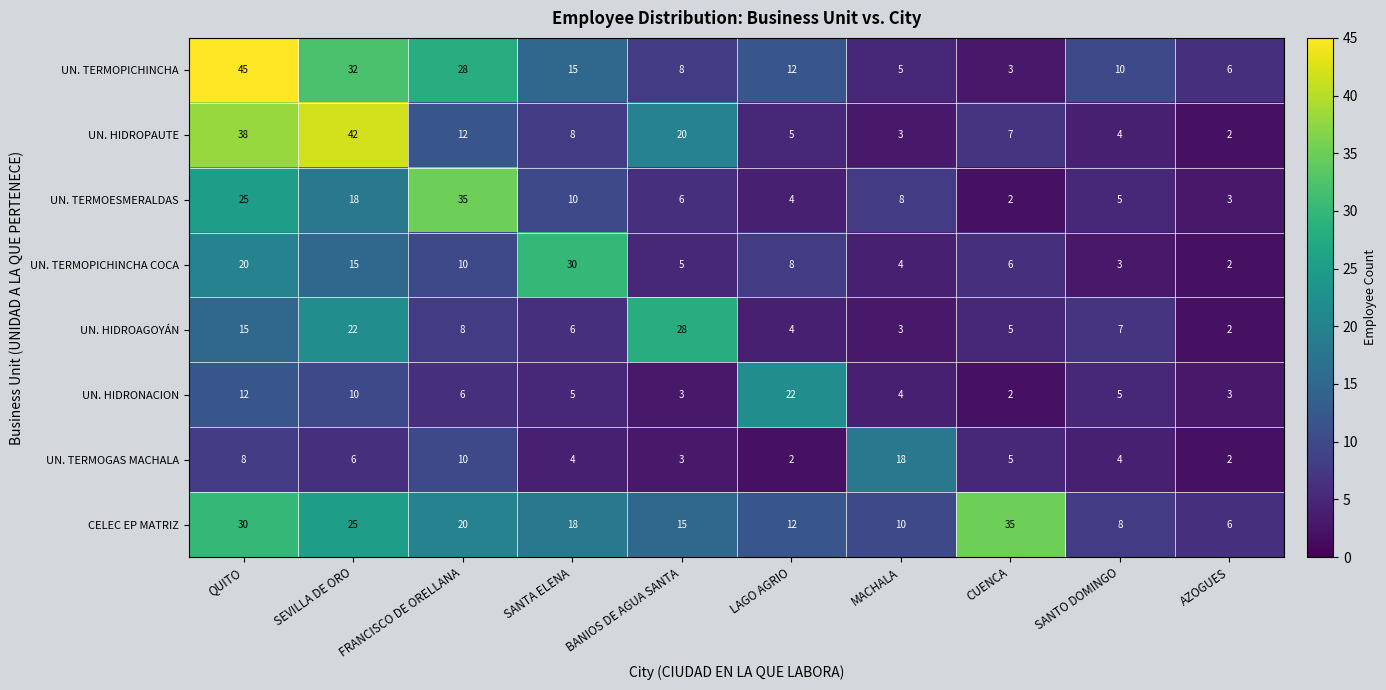

What is the sum of the UN. HIDRONACION values at SEVILLA DE ORO and QUITO?

22